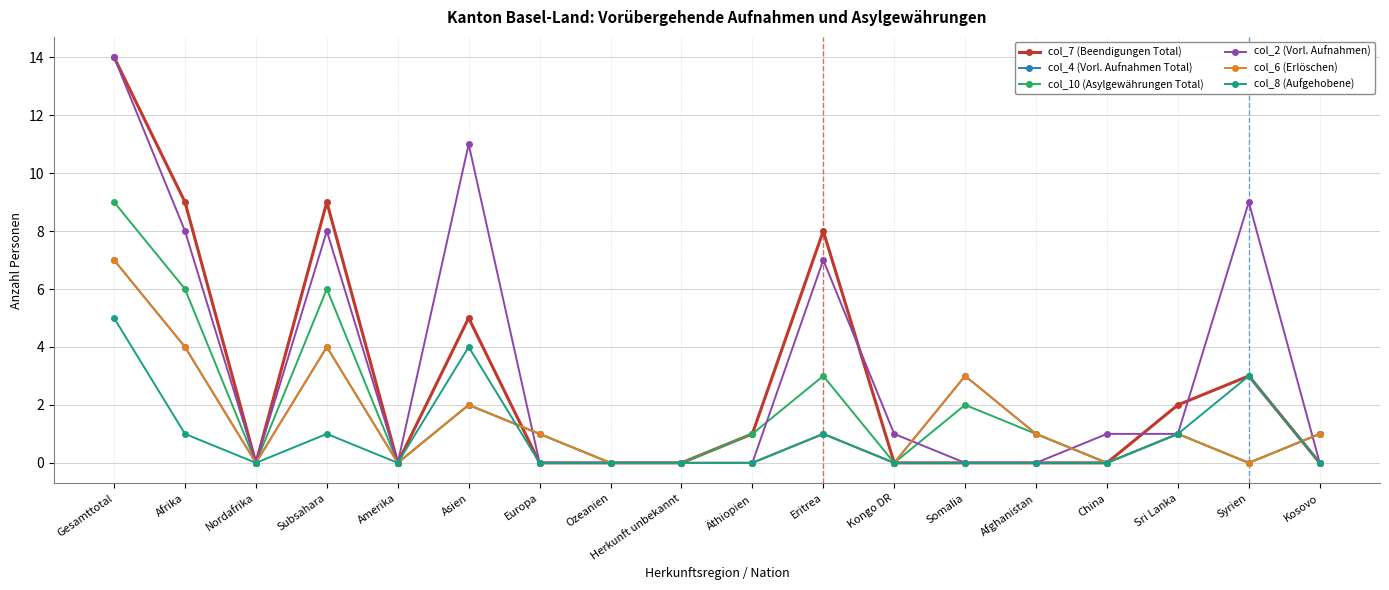

Is this an area chart (filled region under the line)?

No